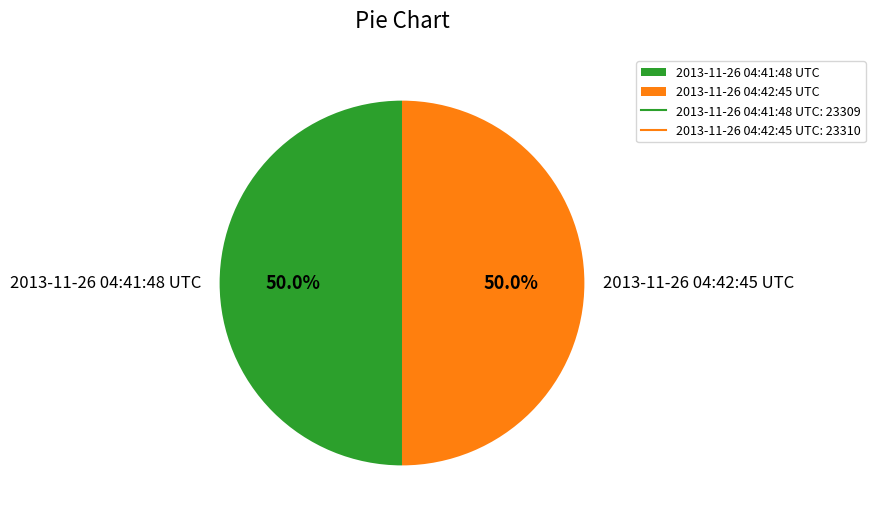

To the nearest percent, what percentage of the pie is 2013-11-26 04:41:48 UTC?

50%